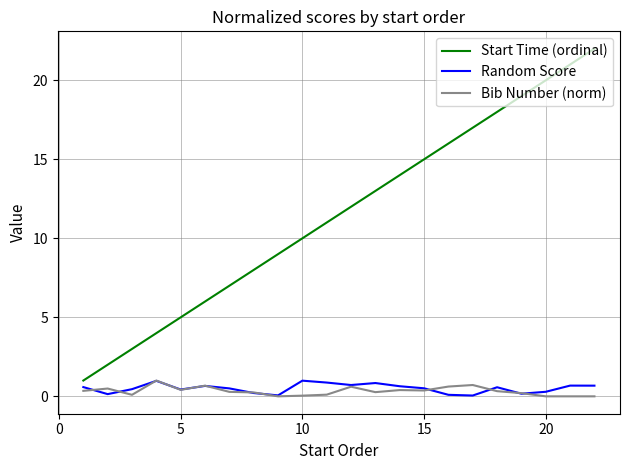

Which series has the largest total across all categories?

Start Time (ordinal)